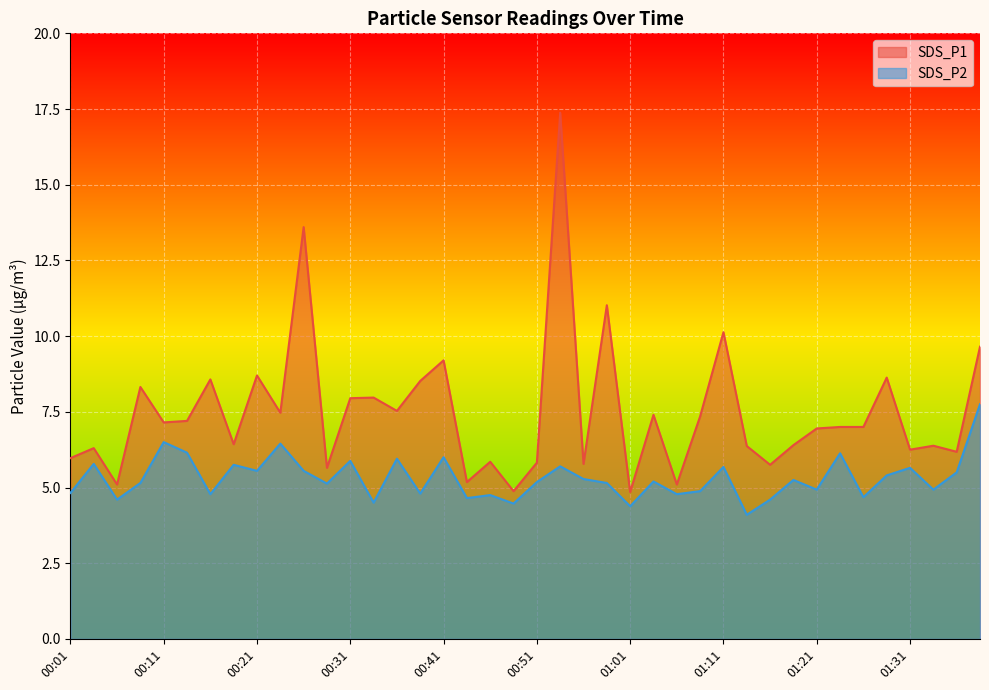

True or false: SDS_P1 and SDS_P2 cross at least once.

False